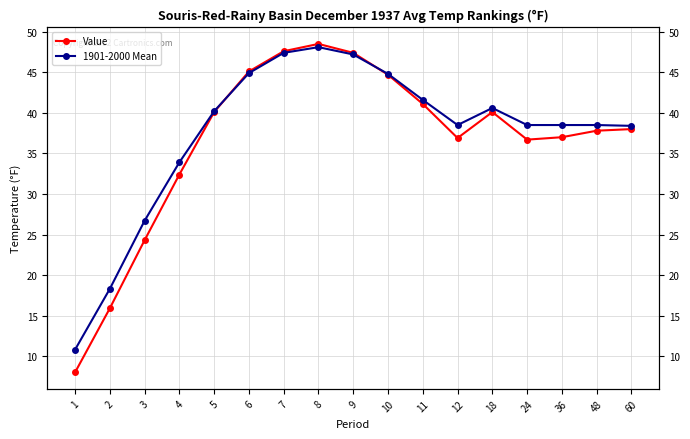

List the series in order of their peak value, highest first.

Value, 1901-2000 Mean